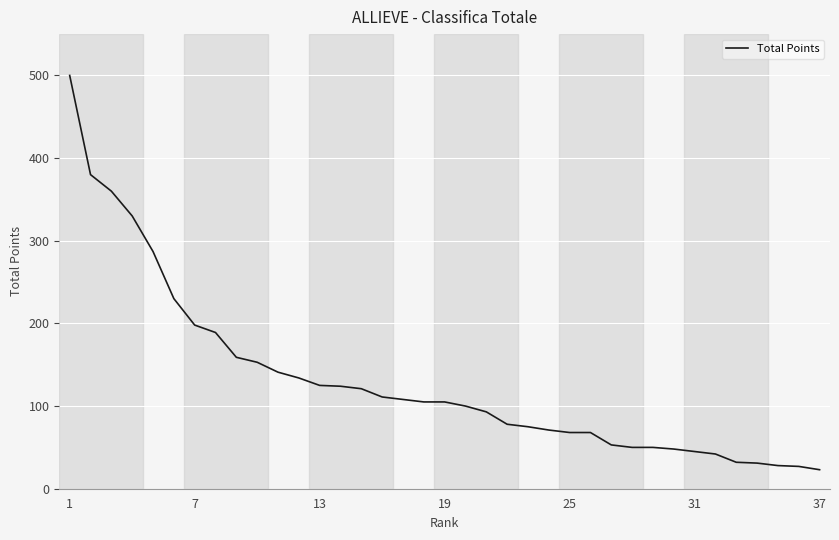

What is the greatest value displayed?

500